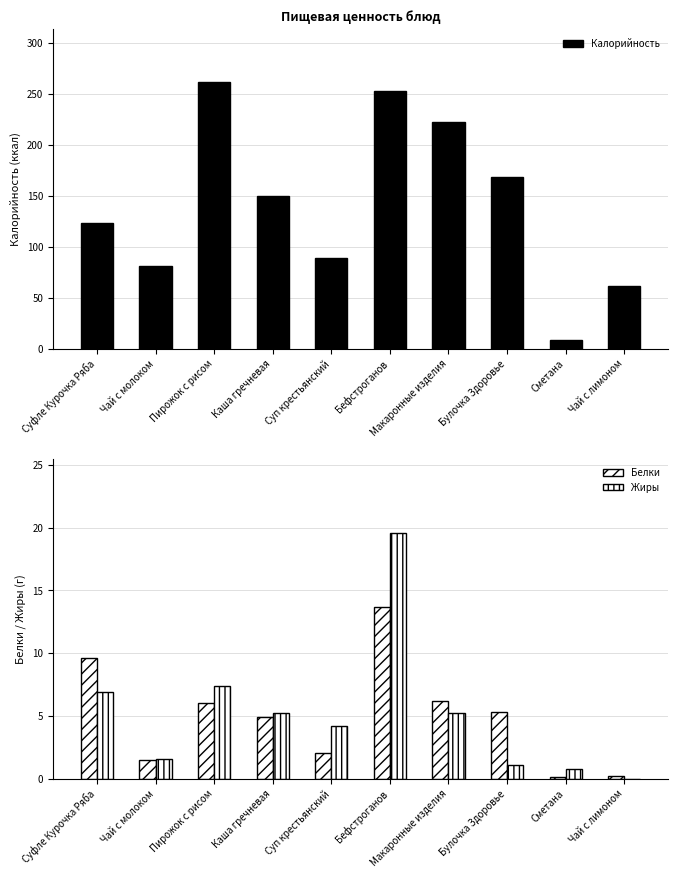

How many bars are there in total?

30